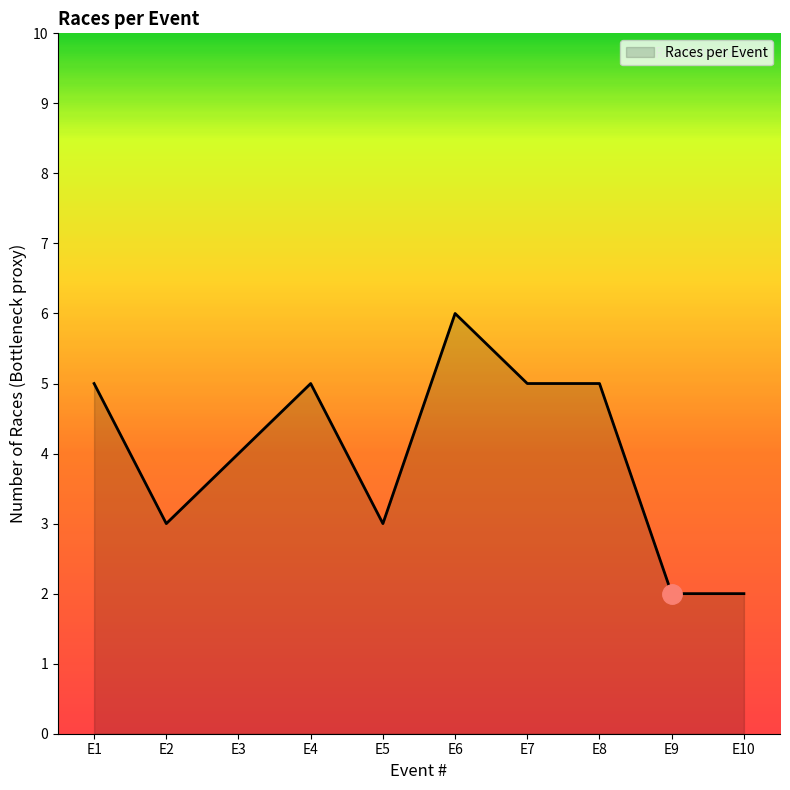

What is the difference between the maximum and minimum values?

4